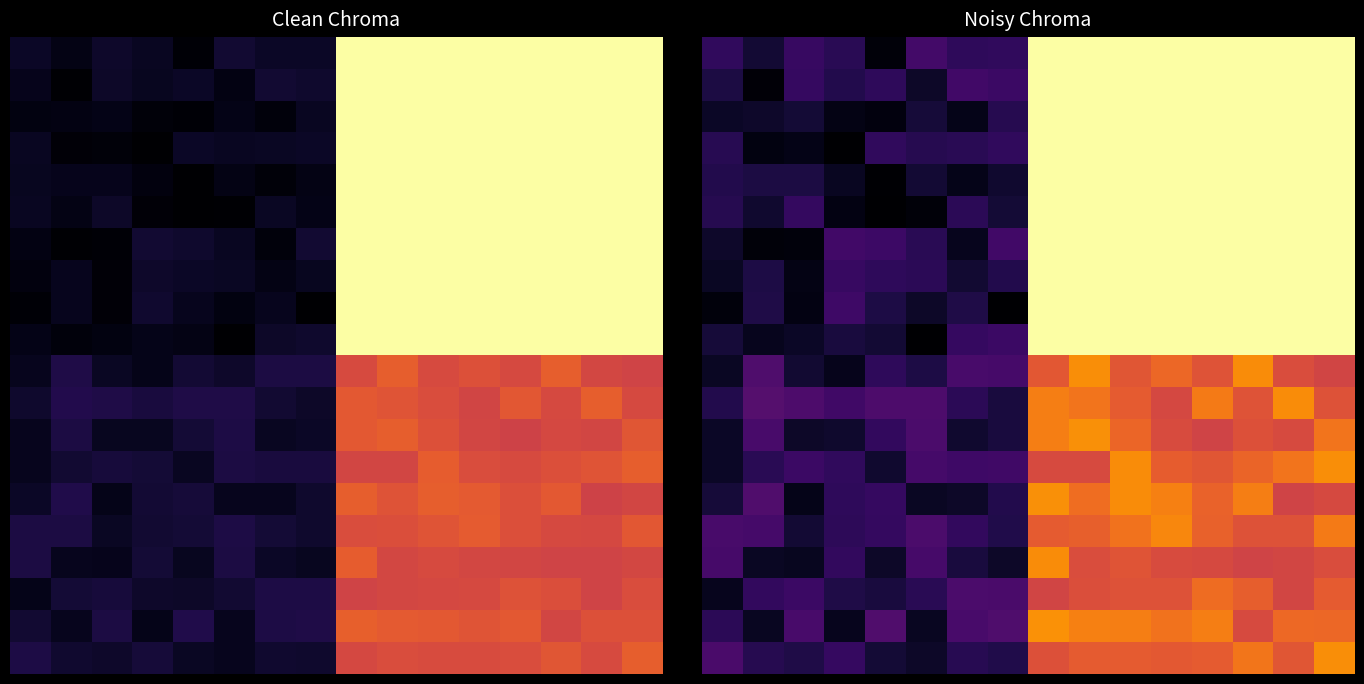

At how many categories does at least one series exceed 0?

16